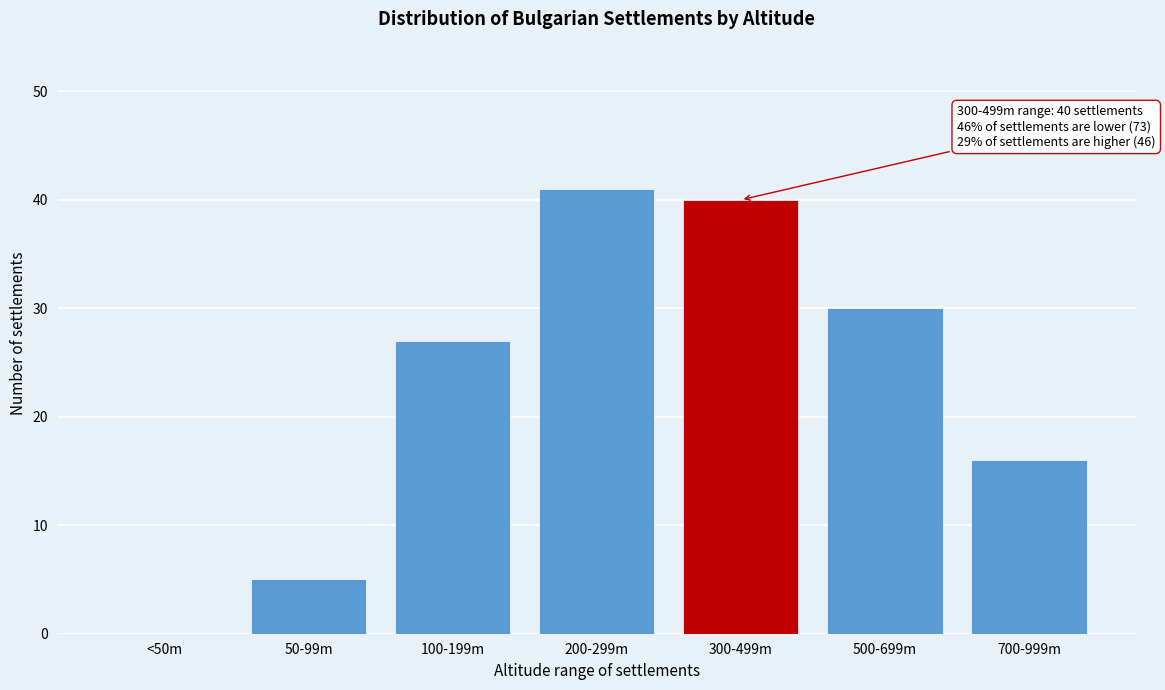

Reading left to right, extract all data points from this chart.

<50m=0	50-99m=5	100-199m=27	200-299m=41	300-499m=40	500-699m=30	700-999m=16